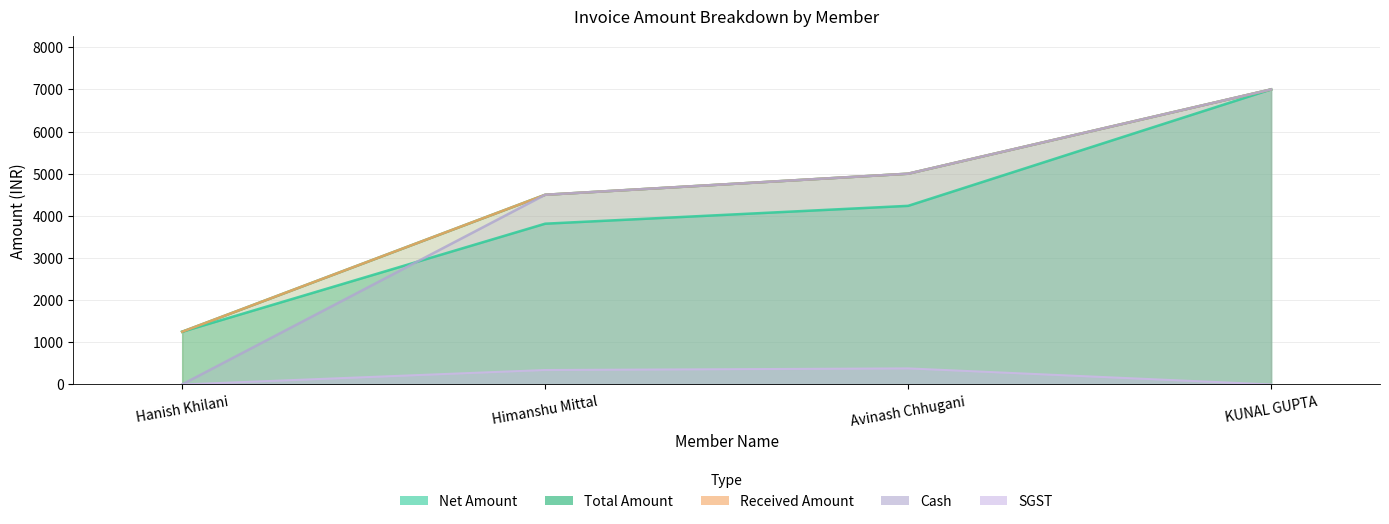

Is the value of Cash at Avinash Chhugani greater than the value of SGST at Himanshu Mittal?

Yes